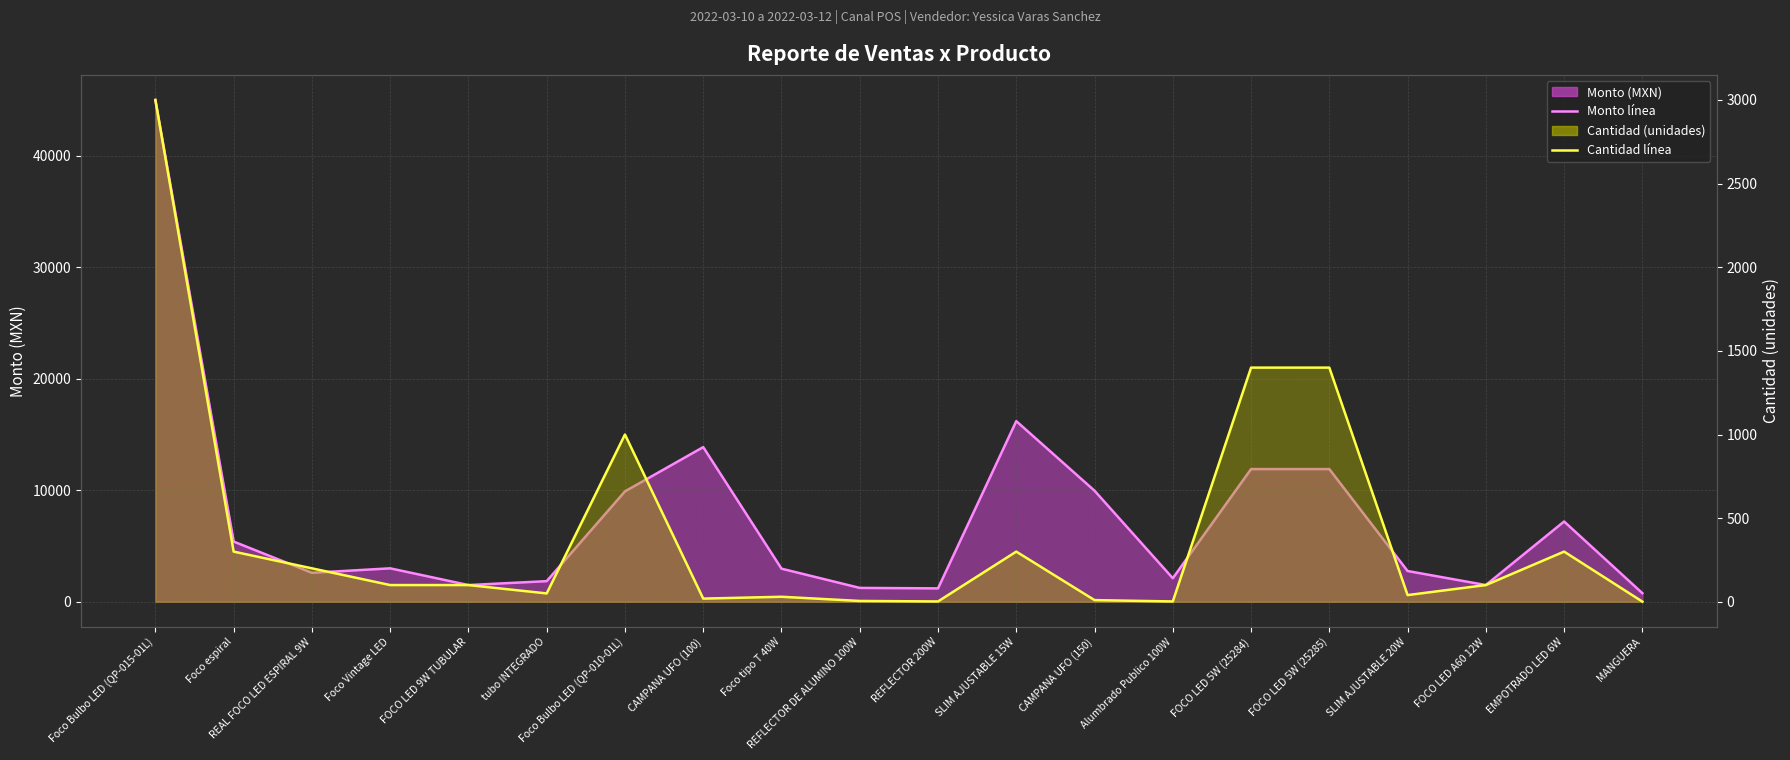

Reading right to left, what are all the values shown in this chart?

Monto línea: MANGUERA=771	EMPOTRADO LED 6W=7200	FOCO LED A60 12W=1500	SLIM AJUSTABLE 20W=2760	FOCO LED 5W (25285)=11900	FOCO LED 5W (25284)=11900	Alumbrado Publico 100W=2112	CAMPANA UFO (150)=9960	SLIM AJUSTABLE 15W=16200	REFLECTOR 200W=1202	REFLECTOR DE ALUMINO 100W=1245	Foco tipo T 40W=2970	CAMPANA UFO (100)=13870	Foco Bulbo LED (QP-010-01L)=9900	tubo INTEGRADO=1850	FOCO LED 9W TUBULAR=1500	Foco Vintage LED=3000	REAL FOCO LED ESPIRAL 9W=2600	Foco espiral=5400	Foco Bulbo LED (QP-015-01L)=45000
Cantidad línea: MANGUERA=1	EMPOTRADO LED 6W=300	FOCO LED A60 12W=100	SLIM AJUSTABLE 20W=40	FOCO LED 5W (25285)=1400	FOCO LED 5W (25284)=1400	Alumbrado Publico 100W=2	CAMPANA UFO (150)=10	SLIM AJUSTABLE 15W=300	REFLECTOR 200W=2	REFLECTOR DE ALUMINO 100W=5	Foco tipo T 40W=30	CAMPANA UFO (100)=19	Foco Bulbo LED (QP-010-01L)=1000	tubo INTEGRADO=50	FOCO LED 9W TUBULAR=100	Foco Vintage LED=100	REAL FOCO LED ESPIRAL 9W=200	Foco espiral=300	Foco Bulbo LED (QP-015-01L)=3000